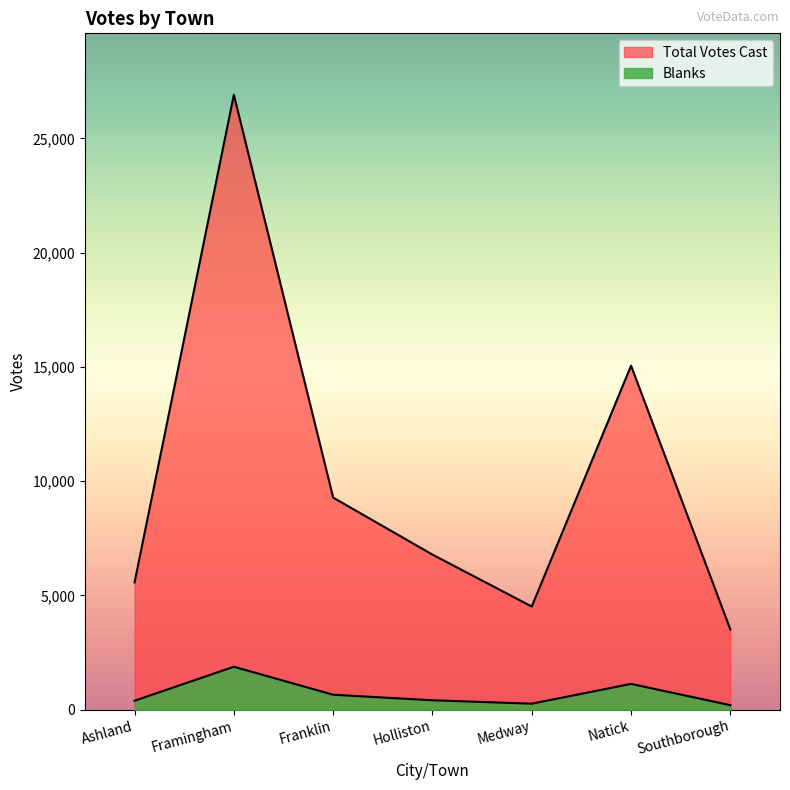

What are all the series names shown in the legend?

Blanks, Total Votes Cast